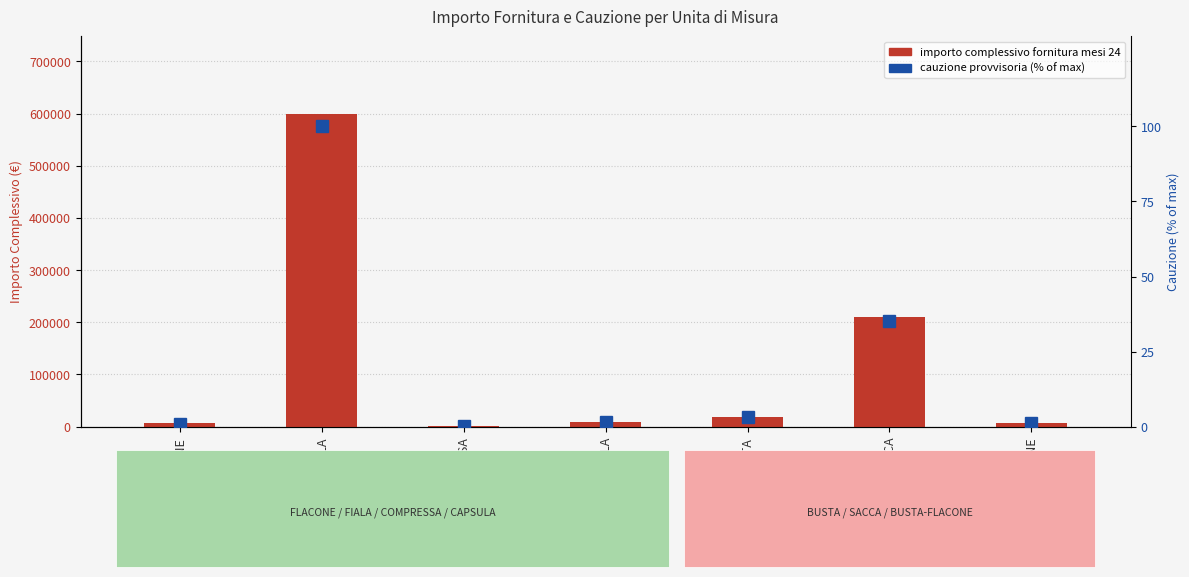

What is the difference between the maximum and minimum values in the cauzione provvisoria (% of max) series?

99.7